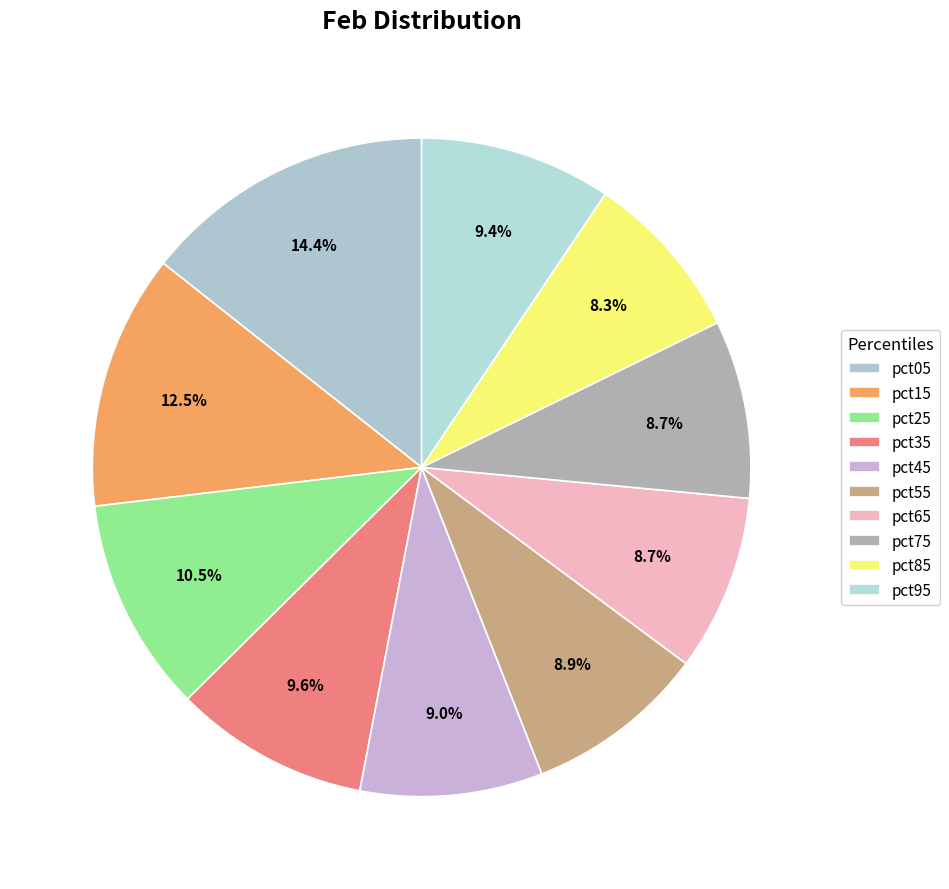

Is pct95 the majority of the pie?

No